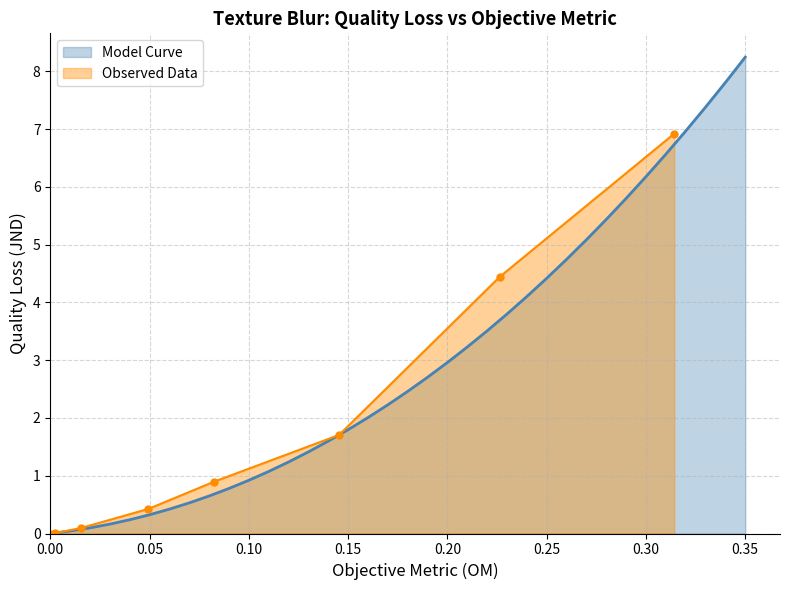

Reading right to left, what are all the values shown in this chart?

8.2	7.8	7.4	7.0	6.6	6.2	5.8	5.4	5.1	4.7	4.4	4.1	3.8	3.5	3.2	3.0	2.7	2.5	2.2	2.0	1.8	1.6	1.4	1.2	1.1	0.9	0.8	0.6	0.5	0.4	0.3	0.2	0.2	0.1	0.0	0.0